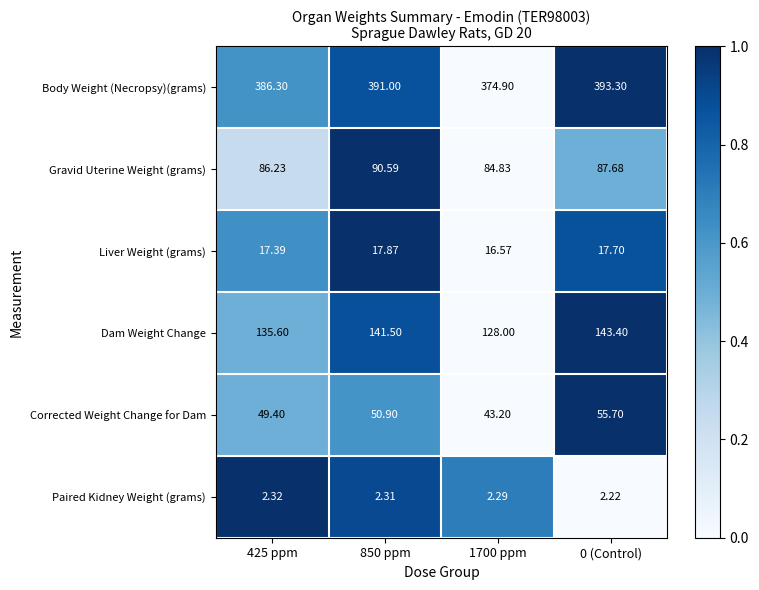

Which series has the largest total across all categories?

Body Weight (Necropsy)(grams)